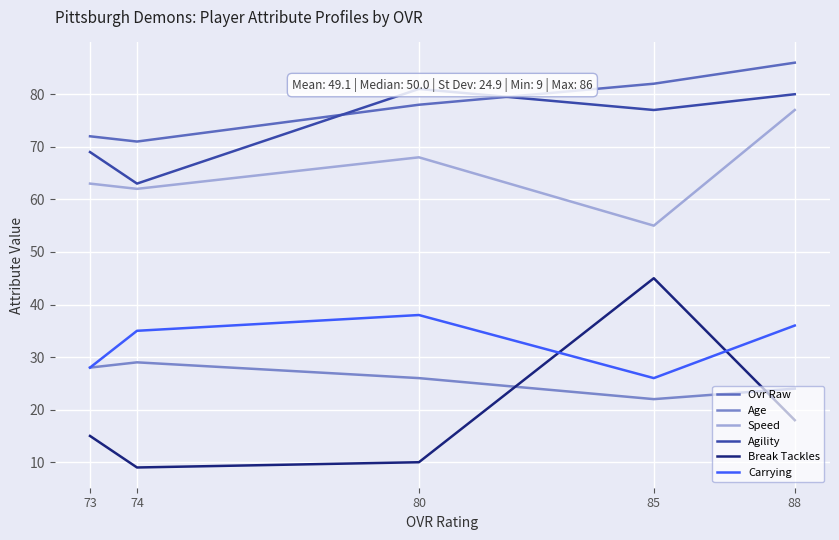

True or false: Speed has a value of 122 at 88.

False